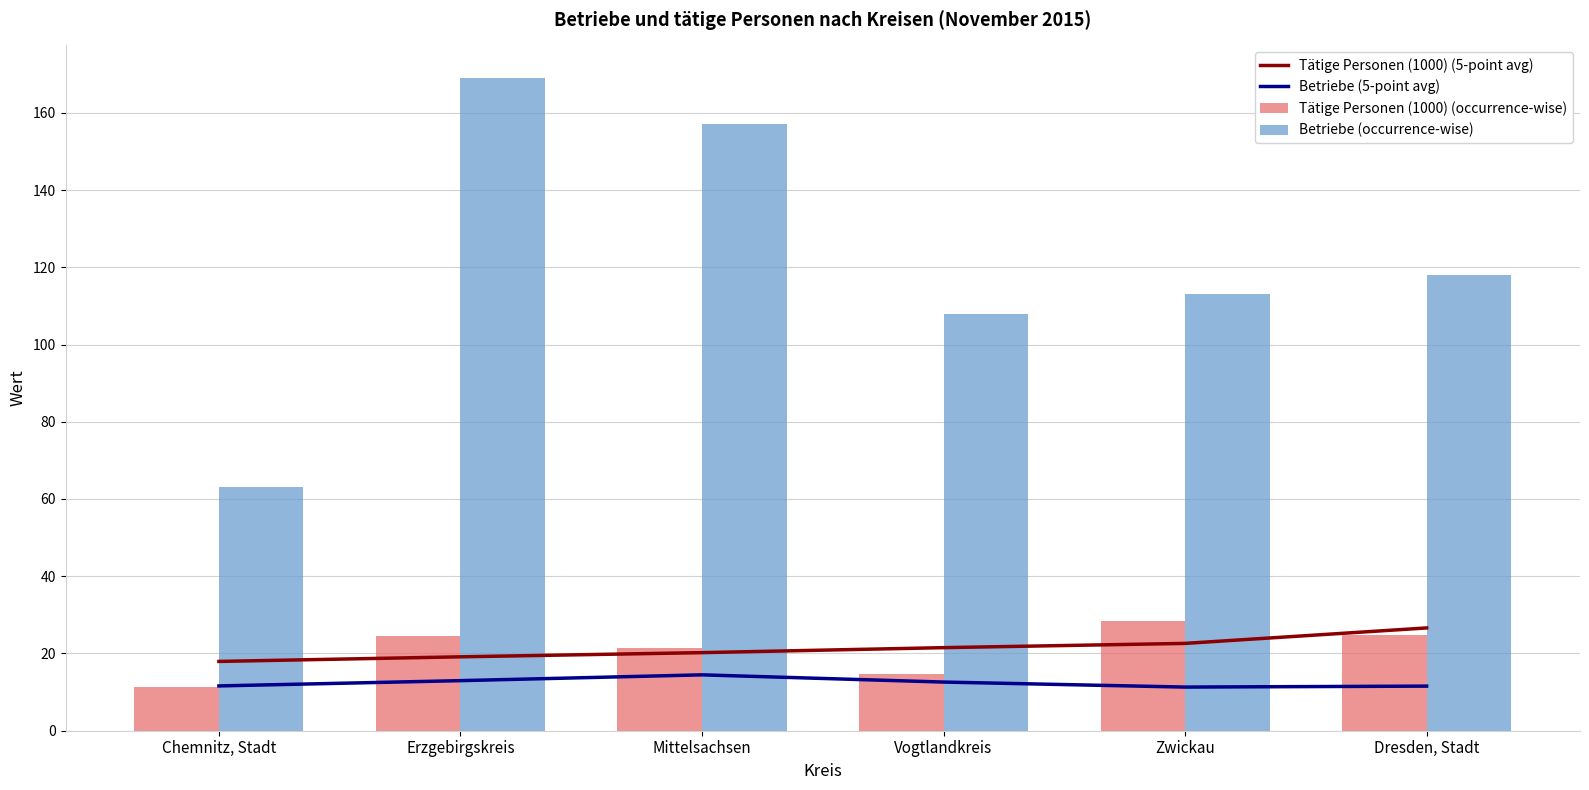

Rank the categories by Betriebe (5-point avg) value from lowest to highest.

Zwickau, Dresden, Stadt, Chemnitz, Stadt, Vogtlandkreis, Erzgebirgskreis, Mittelsachsen